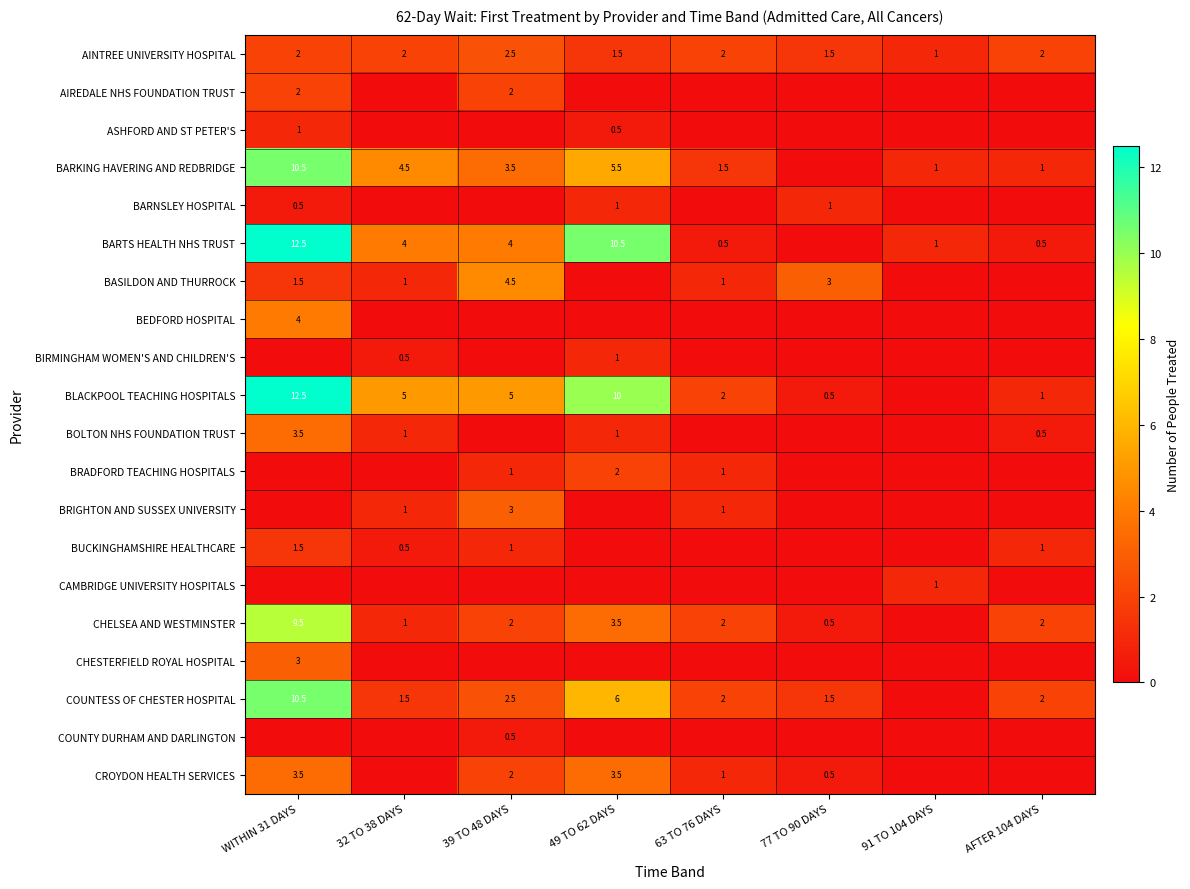

What is the sum of the CHELSEA AND WESTMINSTER values at 63 TO 76 DAYS and 39 TO 48 DAYS?

4.0